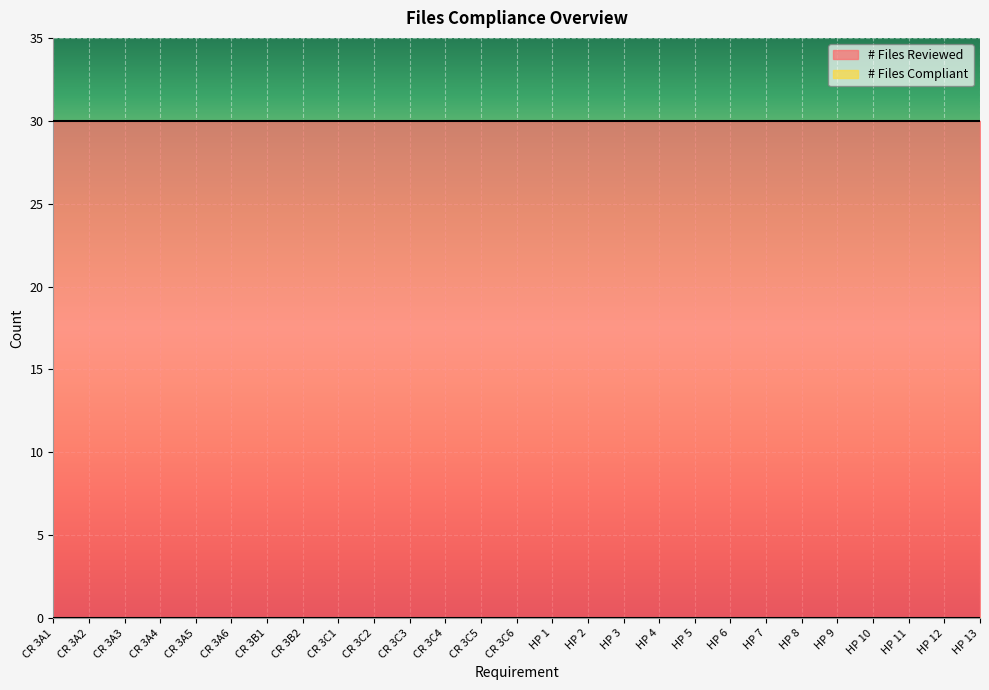

How many series are shown in this chart?

2